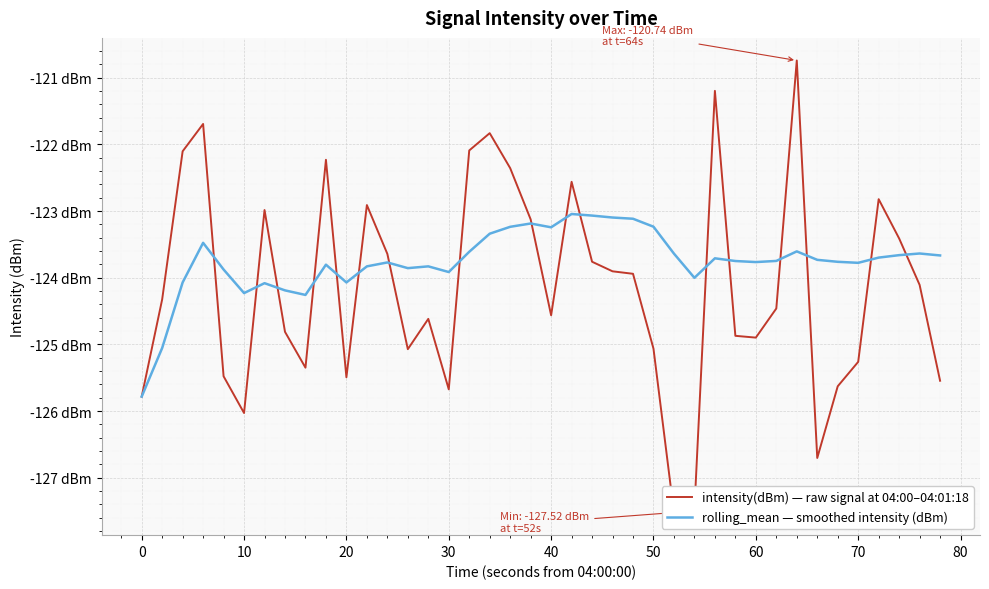

True or false: intensity(dBm) — raw signal at 04:00–04:01:18 and rolling_mean — smoothed intensity (dBm) cross at least once.

True